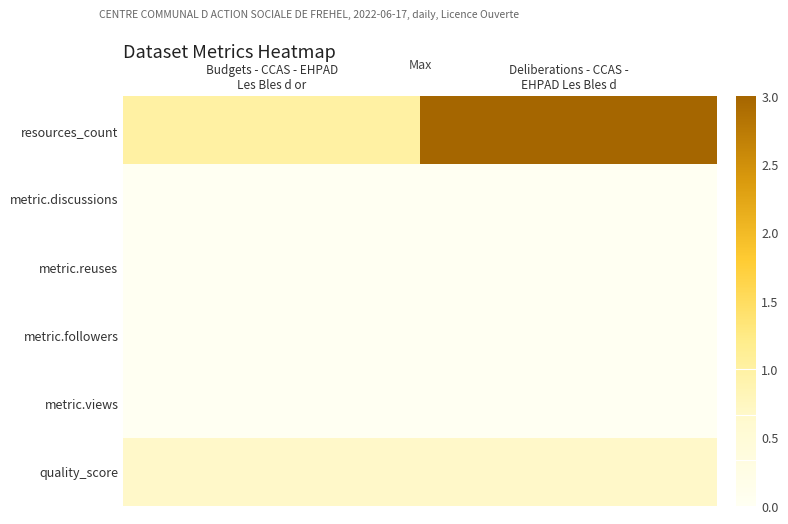

Reading right to left, extract all data points from this chart.

resources_count: Deliberations - CCAS -
EHPAD Les Bles d=3.0	Budgets - CCAS - EHPAD
Les Bles d or=1.0
metric.discussions: Deliberations - CCAS -
EHPAD Les Bles d=0.0	Budgets - CCAS - EHPAD
Les Bles d or=0.0
metric.reuses: Deliberations - CCAS -
EHPAD Les Bles d=0.0	Budgets - CCAS - EHPAD
Les Bles d or=0.0
metric.followers: Deliberations - CCAS -
EHPAD Les Bles d=0.0	Budgets - CCAS - EHPAD
Les Bles d or=0.0
metric.views: Deliberations - CCAS -
EHPAD Les Bles d=0.0	Budgets - CCAS - EHPAD
Les Bles d or=0.0
quality_score: Deliberations - CCAS -
EHPAD Les Bles d=0.7	Budgets - CCAS - EHPAD
Les Bles d or=0.7